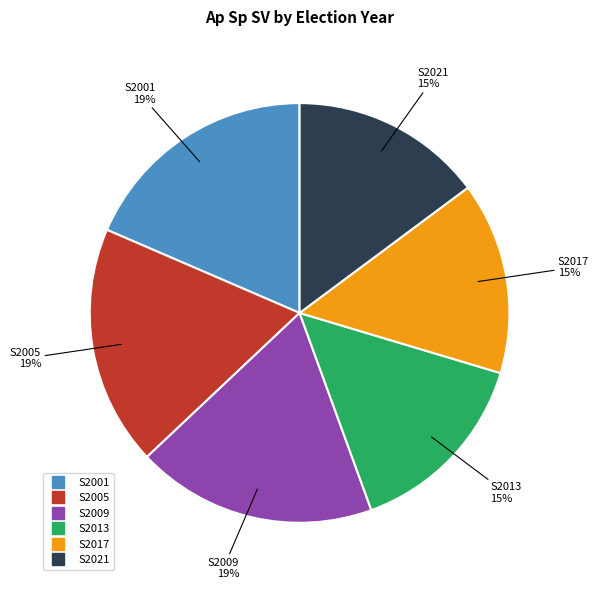

Is the sum of S2009 and S2013 greater than half?

No